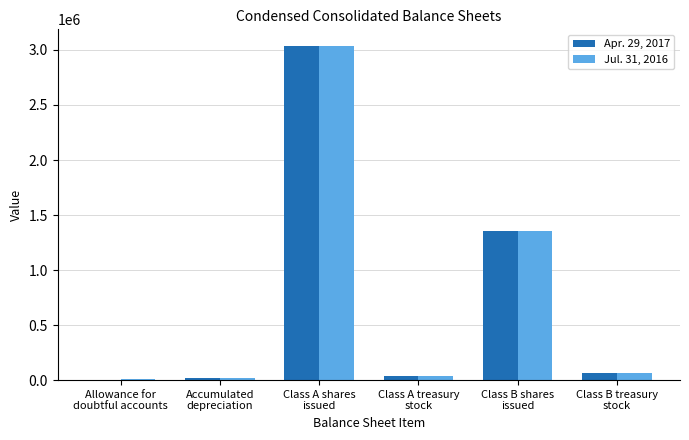

What is the greatest value displayed?

3035778